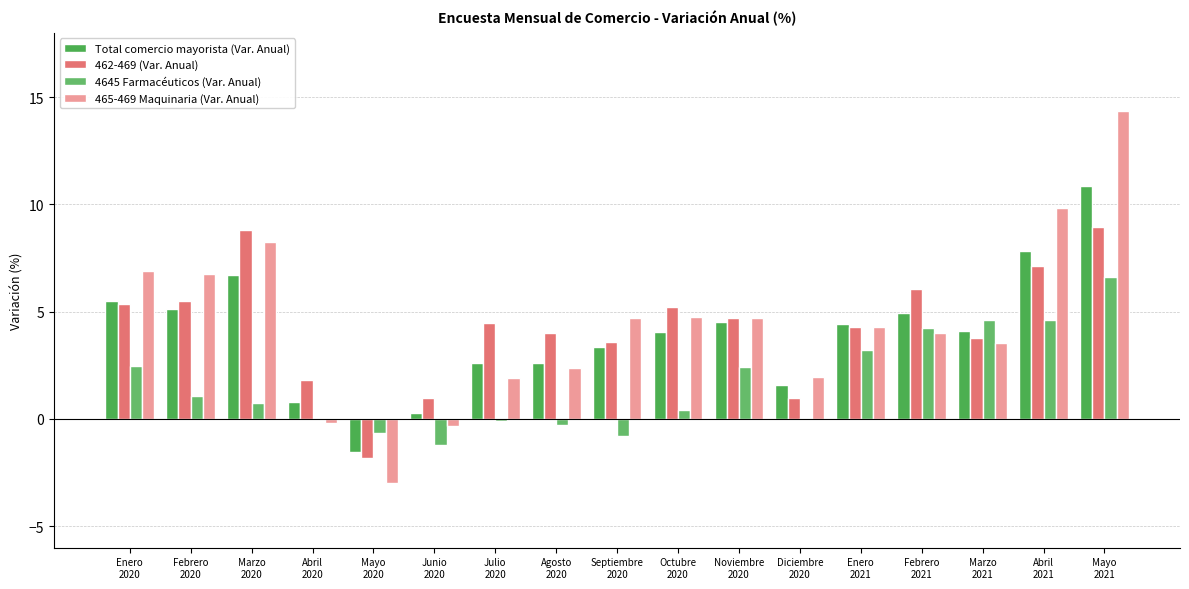

What is the difference between the 4645 Farmacéuticos (Var. Anual) values at Marzo
2021 and Junio
2020?

5.8